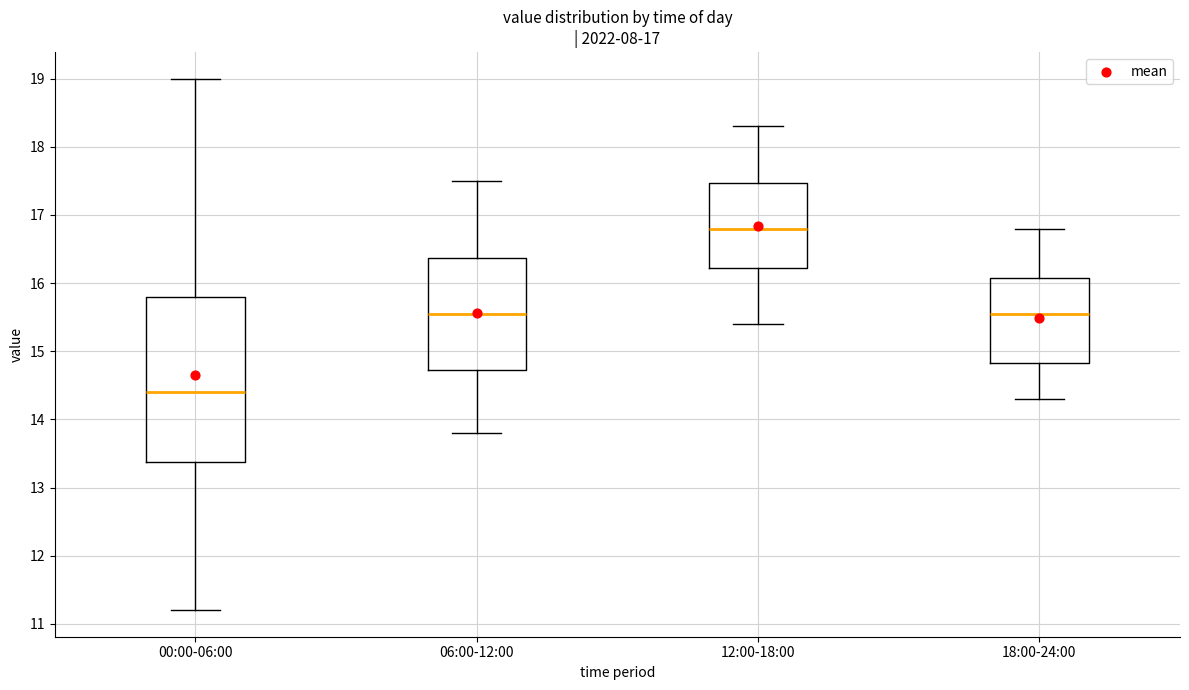

Comparing the boxes themselves (not the whiskers), which one is the tallest?

00:00-06:00